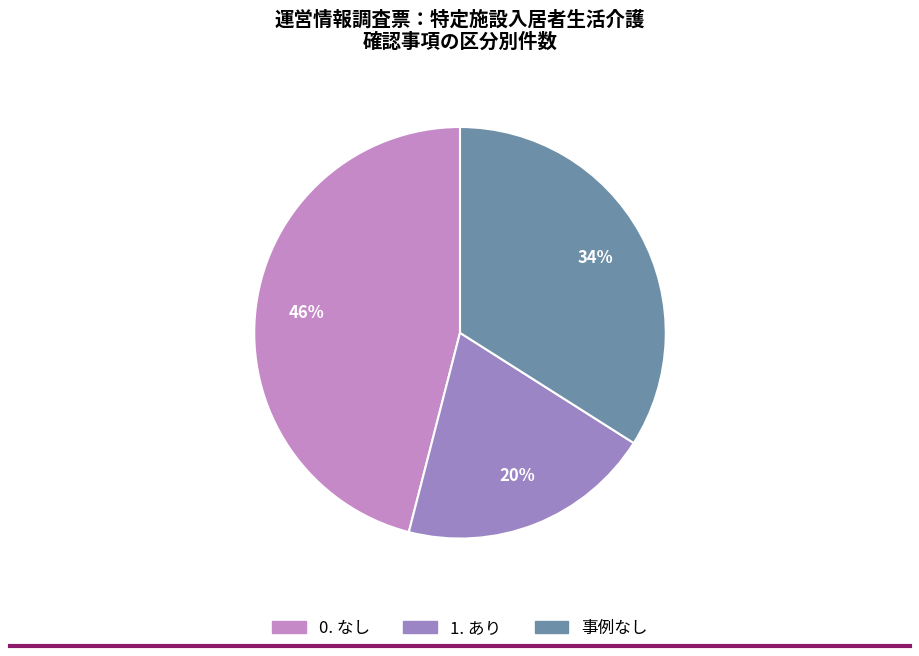

Is there any slice that represents more than half of the pie?

No